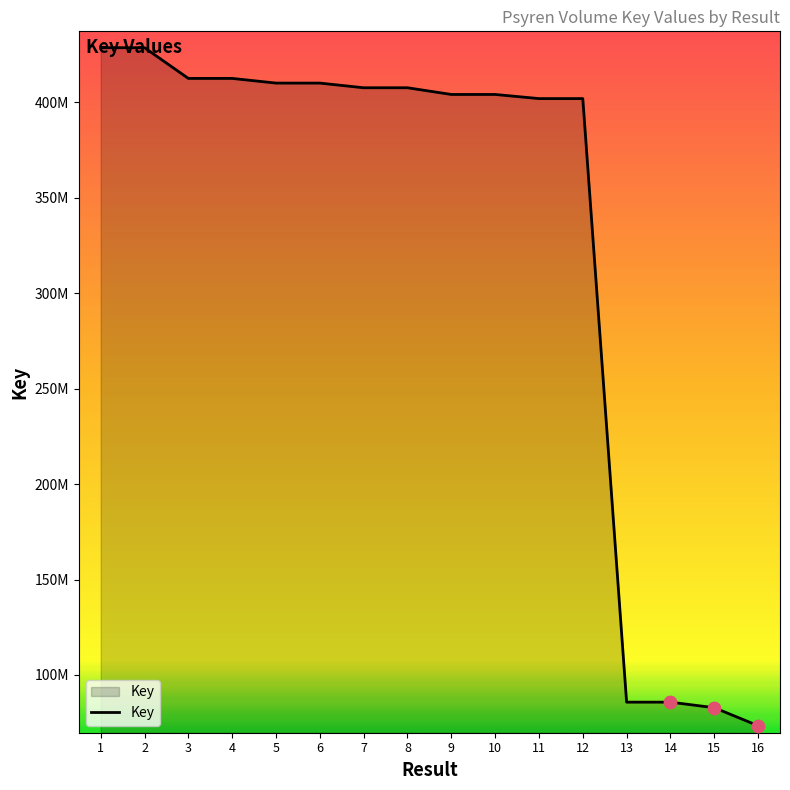

Is this an area chart (filled region under the line)?

Yes